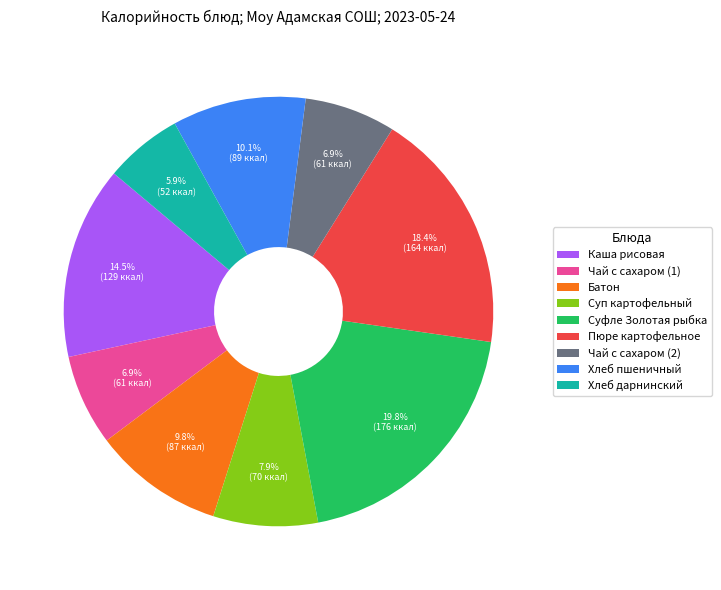

The Суфле Золотая рыбка slice represents 20% of the pie. True or false?

True